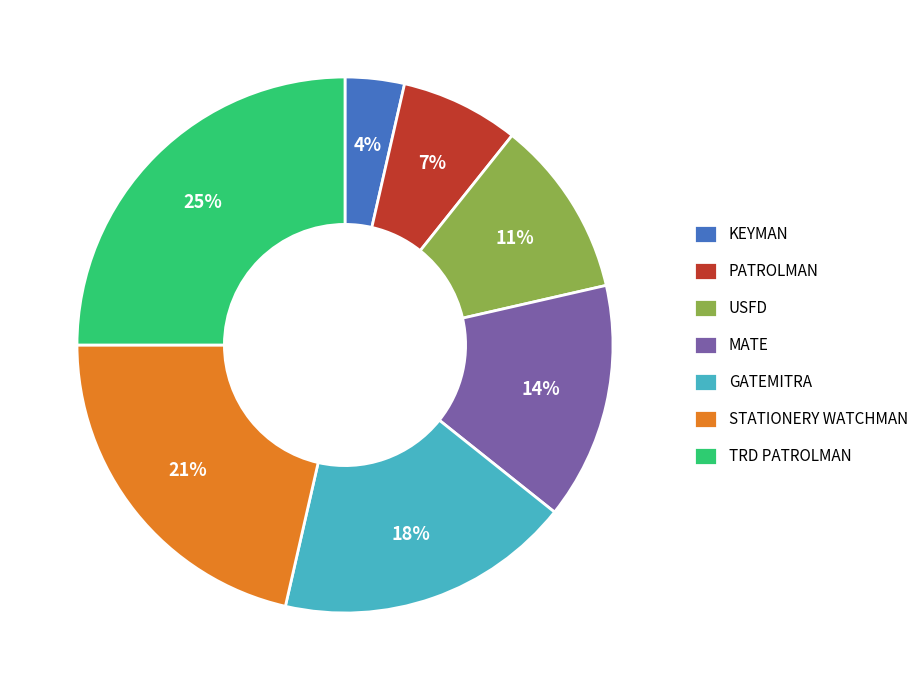

The STATIONERY WATCHMAN slice represents 13% of the pie. True or false?

False